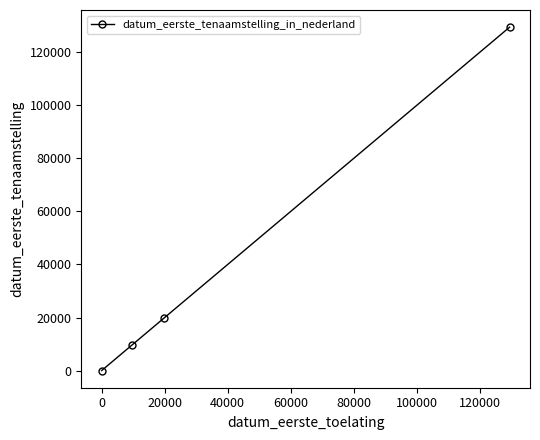

True or false: the data has more than 1 interior local peaks.

False